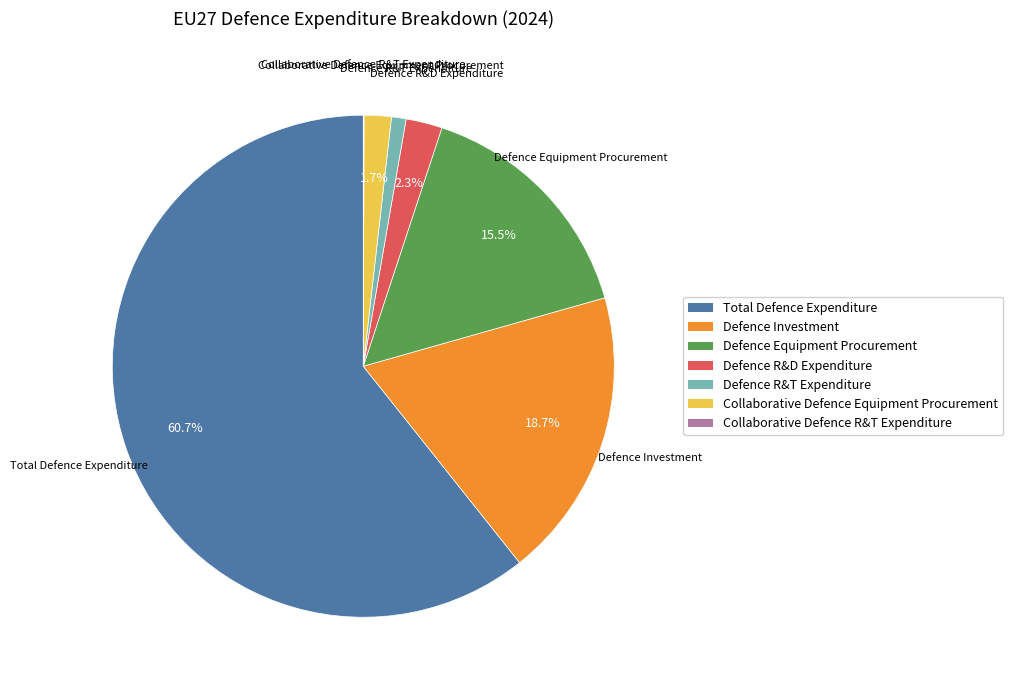

What percentage is NOT represented by Defence Equipment Procurement?

84.5%